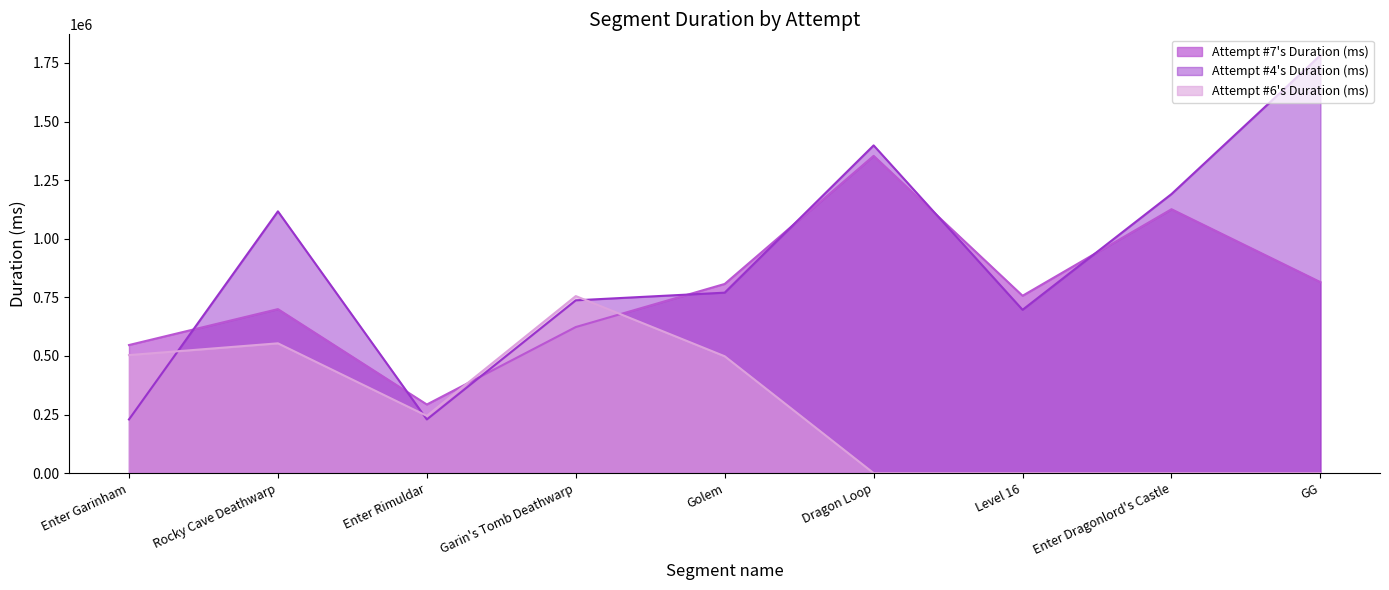

What is the difference between the maximum and minimum values in the Attempt #6's Duration (ms) series?

755350